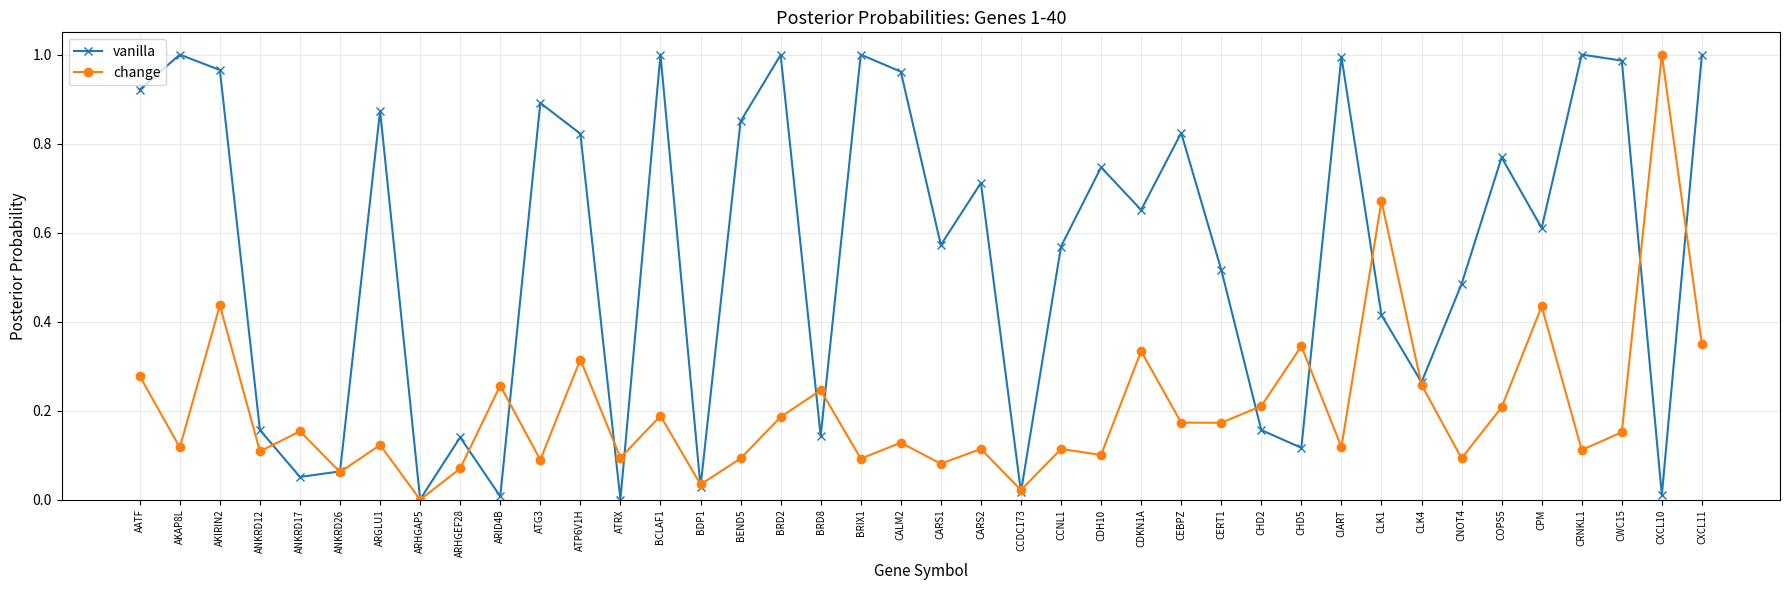

Between AKIRIN2 and CERT1, which series saw the biggest shift?

vanilla